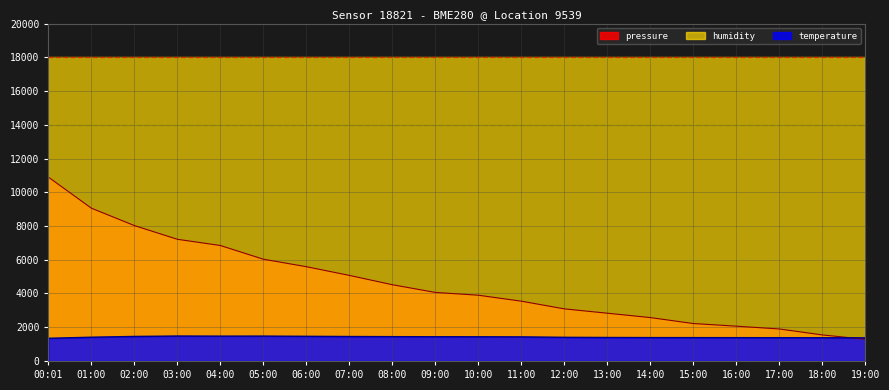

What is the difference between the highest and lowest values at 11:00?

16572.0